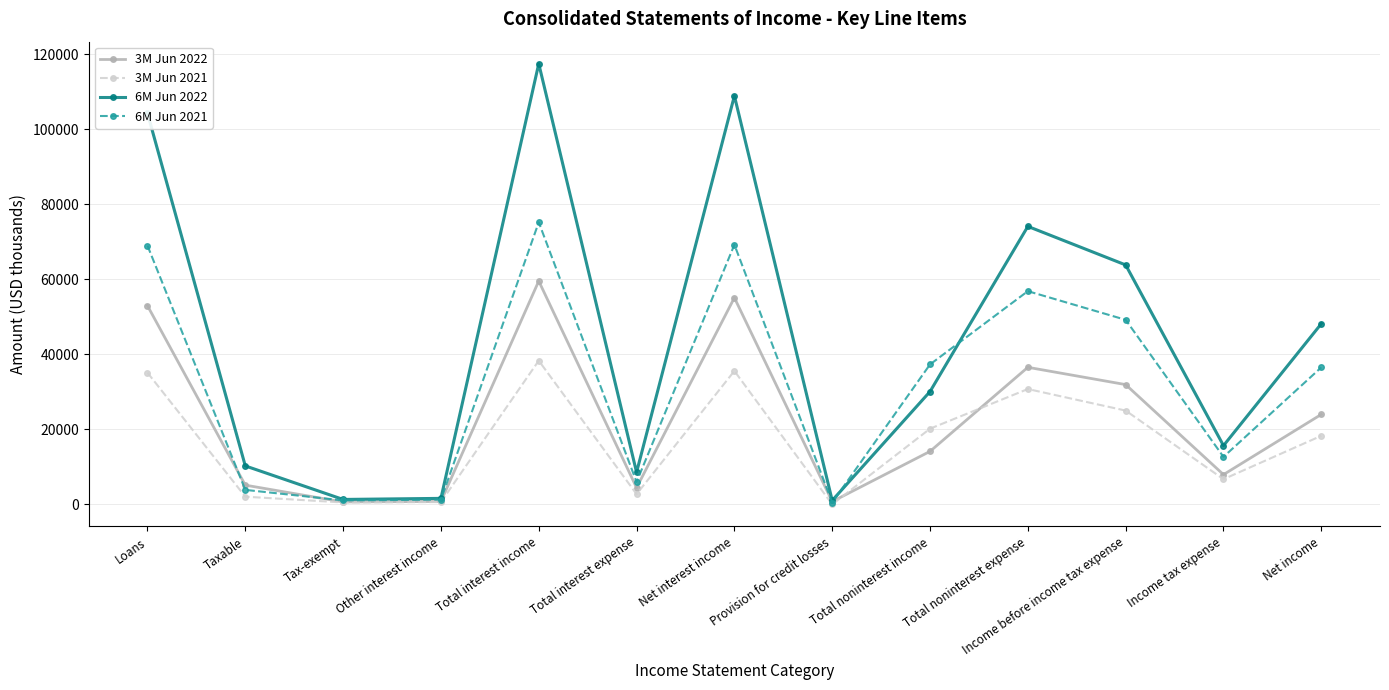

What is the sum of the 6M Jun 2022 values at Total noninterest expense and Net income?

122237